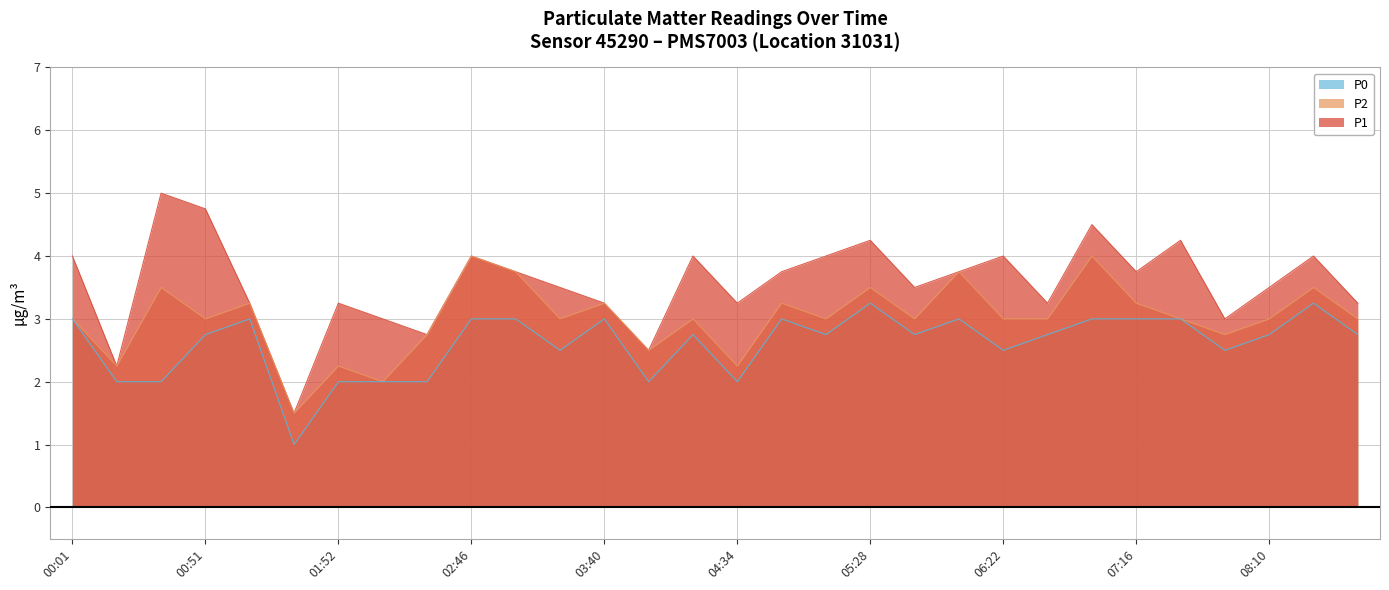

How many categories are shown in the chart?

30